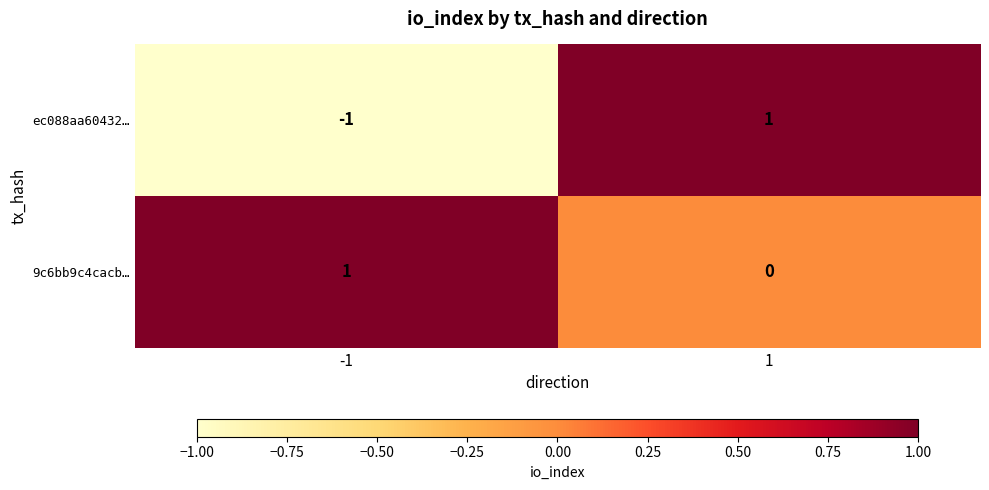

Count the number of data series in this chart.

2